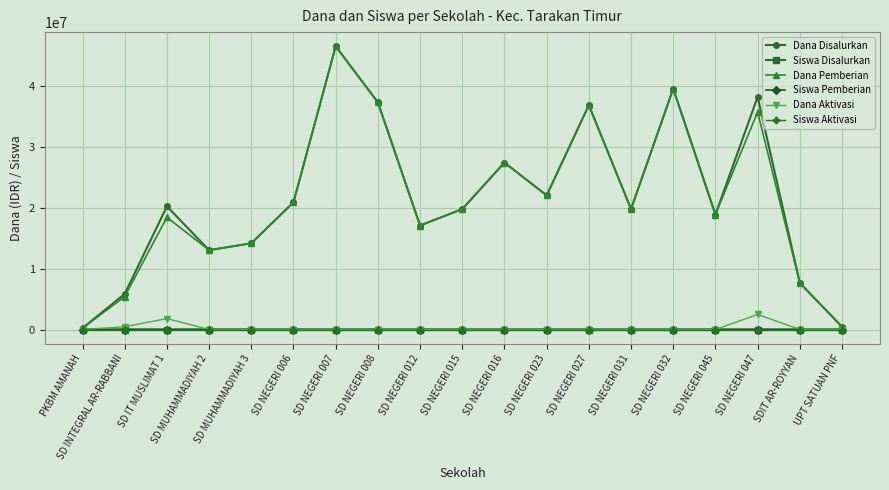

True or false: Siswa Aktivasi has more than 0 interior local peaks.

True